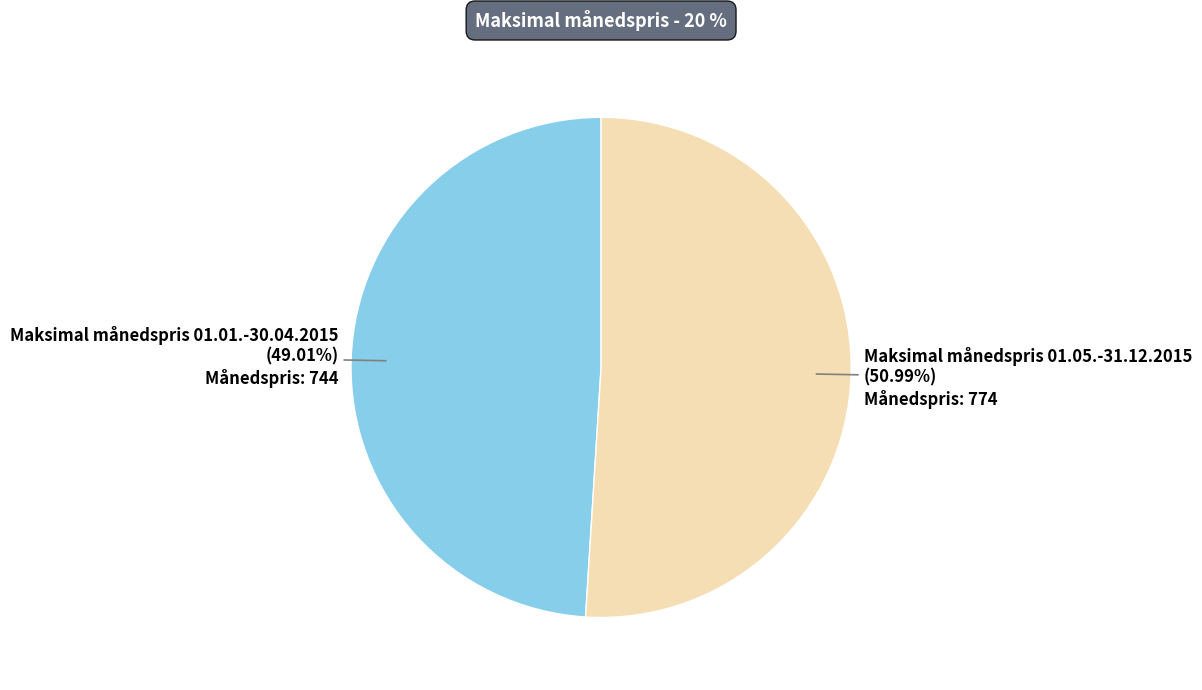

Is there a majority slice in this chart?

Yes